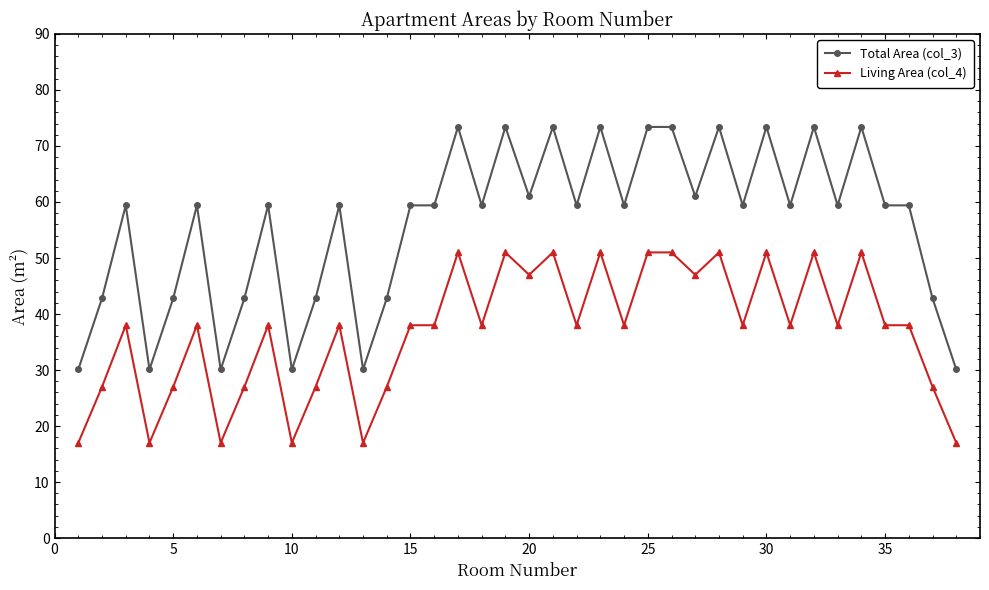

True or false: Total Area (col_3) and Living Area (col_4) intersect in this chart.

False